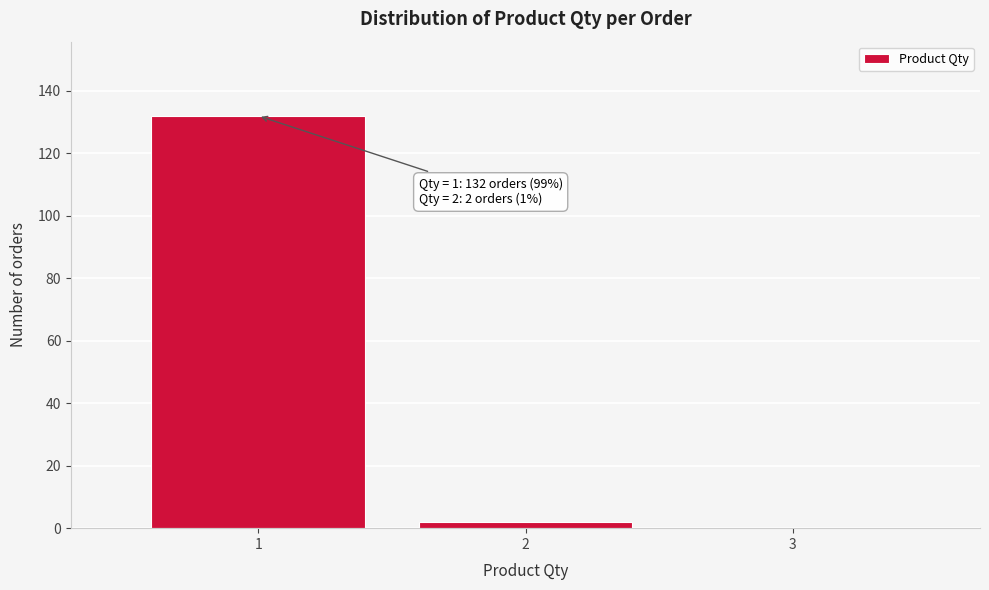

Over which range of the x-axis is the bar tallest?

0.5 to 1.5